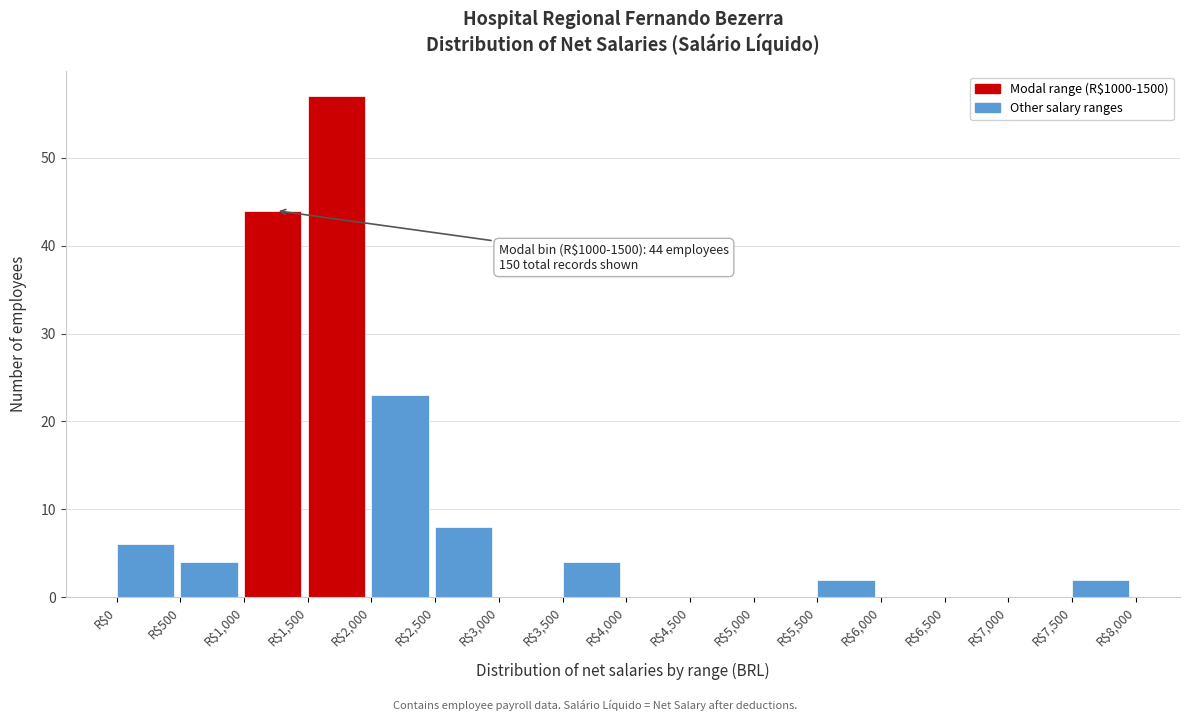

Which range on the x-axis has the tallest bar?

1500 to 2000